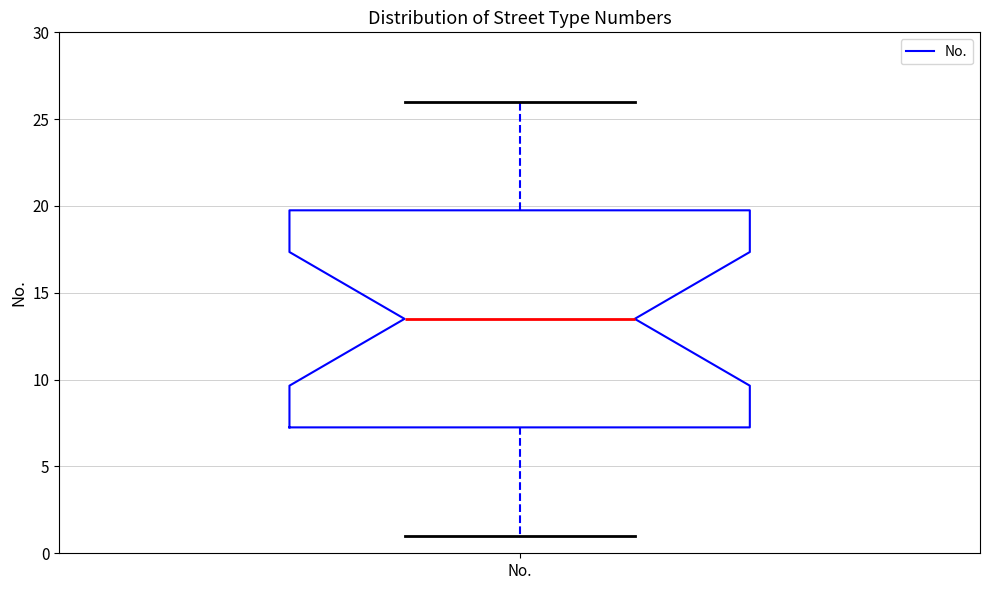

Transcribe this box plot: give where the median line is, the range the box spans, and where the two whiskers end, as read against the y-axis. The values are not printed on the chart, so give them approximately, as read against the axis.

median 13.5, box 7.5 to 20.0, whiskers 1.0 to 26.0